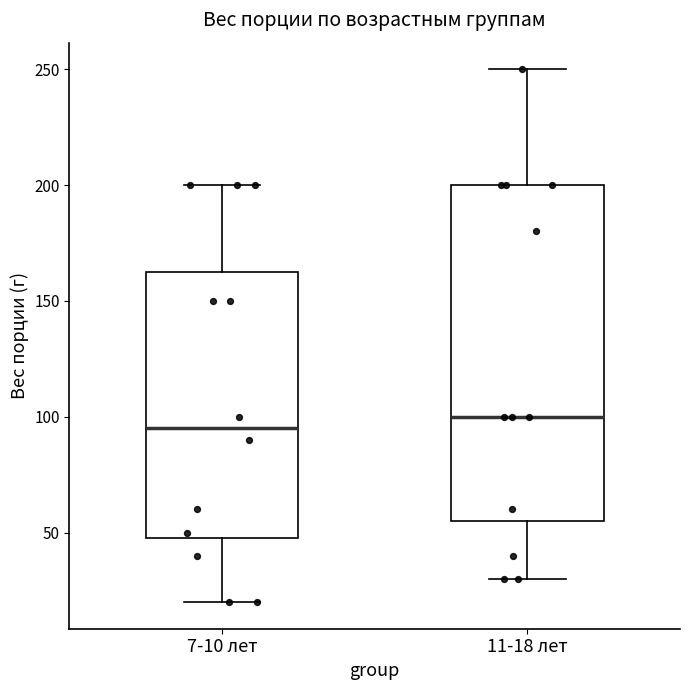

Which box has the highest median line?

11-18 лет